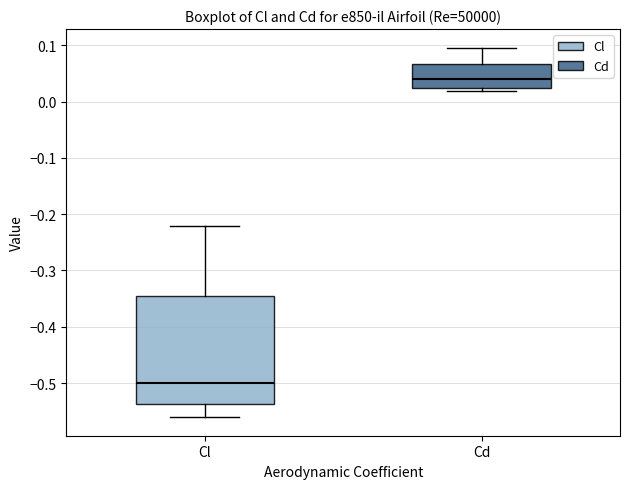

Reading left to right, read every box against the y-axis: the position of its median line, the range the box covers, and the ends of its whiskers. The values are not printed on the chart, so give them approximately, as read against the axis.

Cl: median -0.50, box -0.54 to -0.35, whiskers -0.56 to -0.22
Cd: median 0.04, box 0.02 to 0.07, whiskers 0.02 (just below the box's lower edge) to 0.10